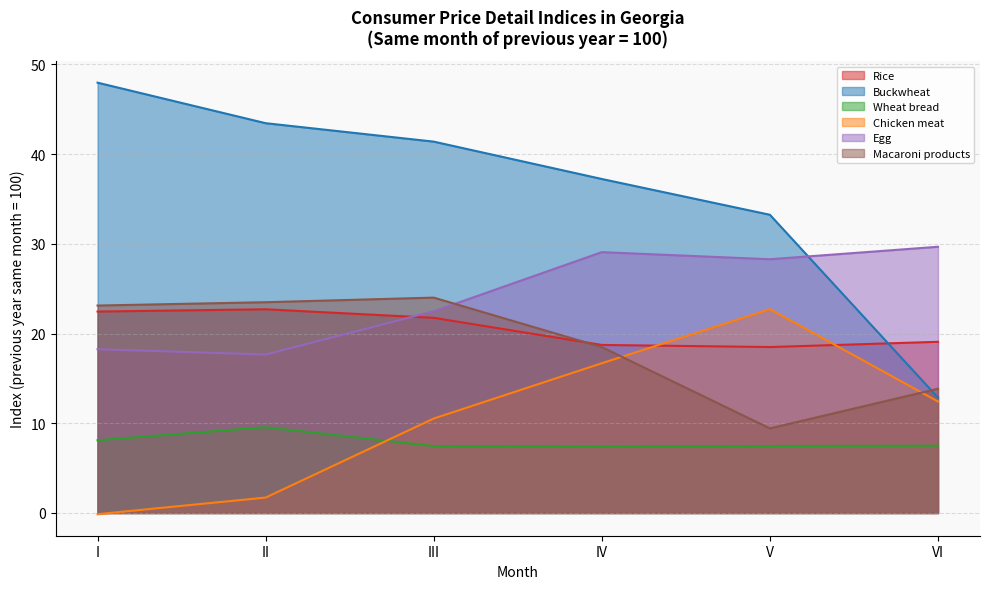

What is the difference between the Egg values at III and V?

5.8